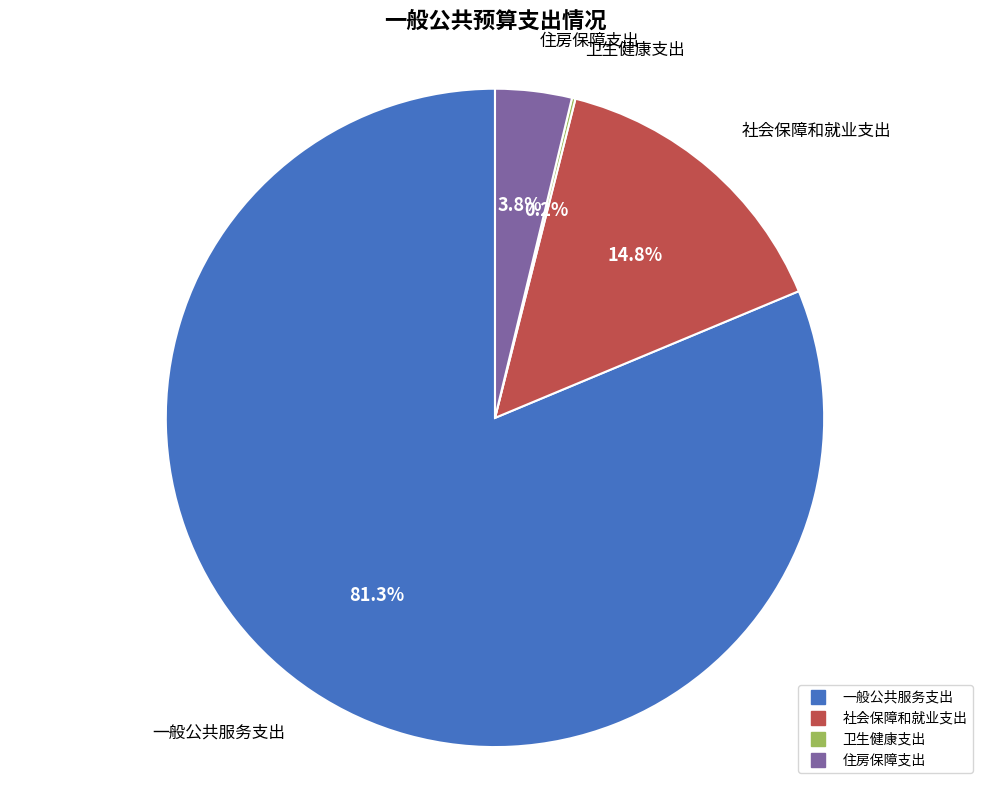

What is the ratio of the value at 一般公共服务支出 to the value at 社会保障和就业支出?

5.5